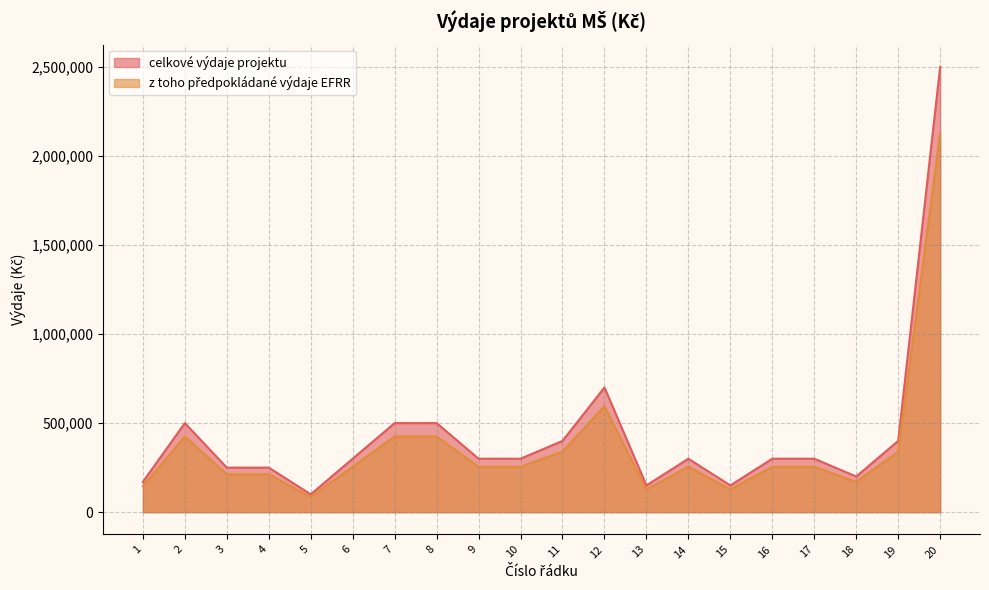

Which series has the widest spread of values?

celkové výdaje projektu